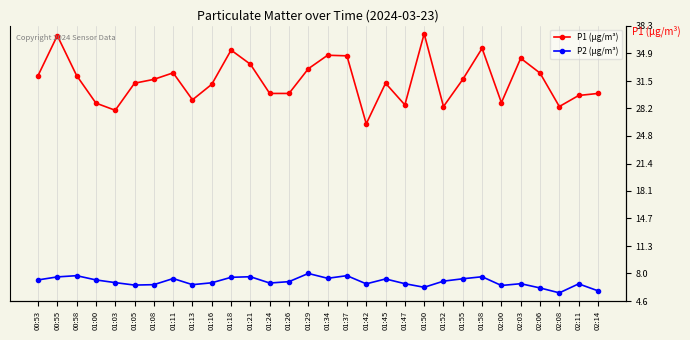

What is the spread (max minus min) of values at 01:24?

23.2